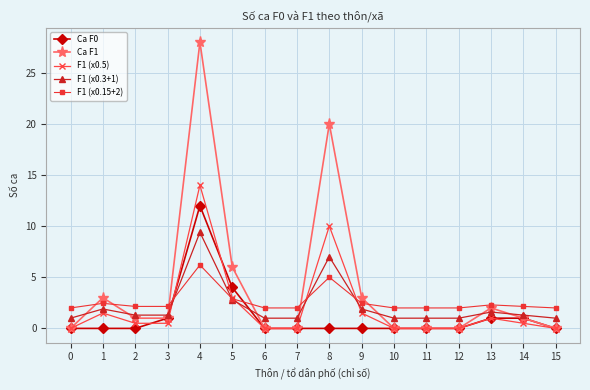

True or false: F1 (x0.3+1) and Ca F1 cross at least once.

True